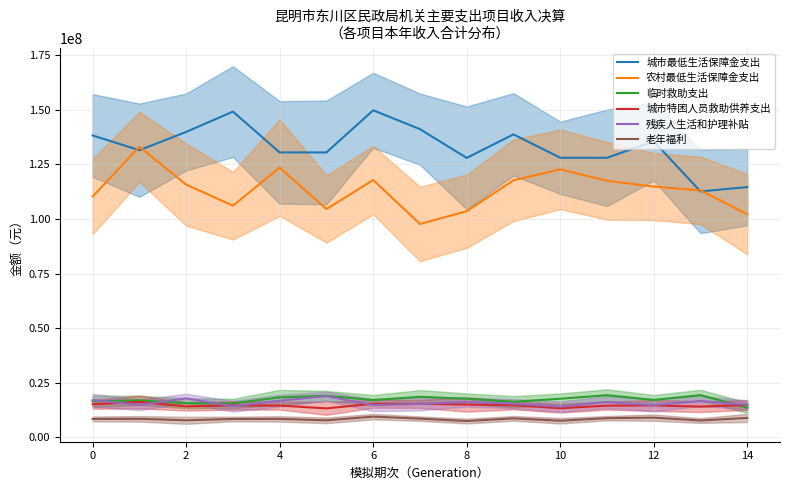

Is the value of 老年福利 at 0 greater than the value of 农村最低生活保障金支出 at 8?

No